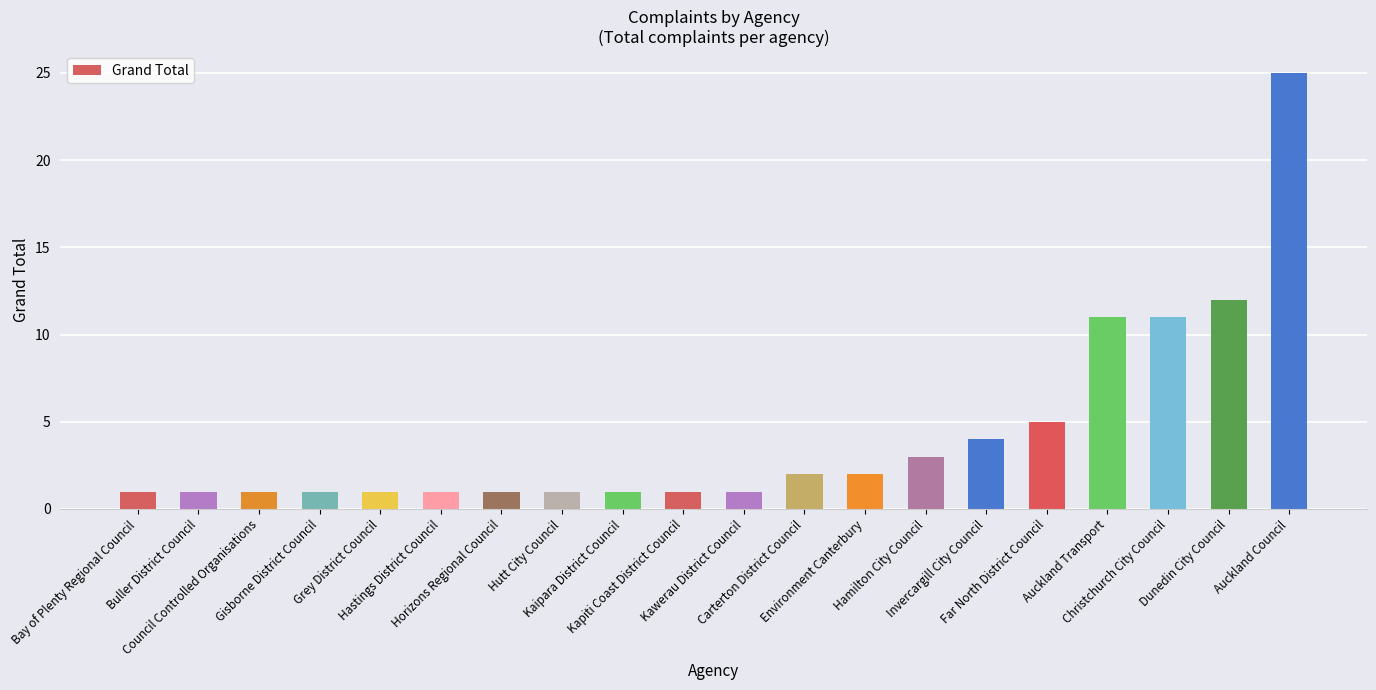

Is it true that the value at Hutt City Council is 0?

False